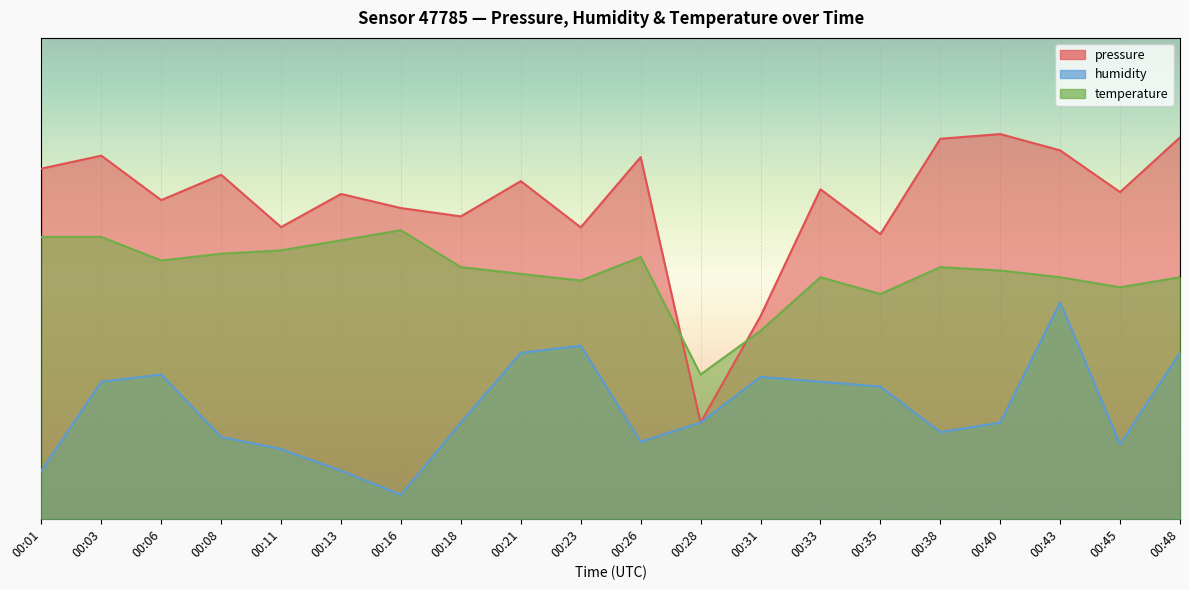

Reading left to right, what are all the values shown in this chart?

pressure: 00:01=72.8	00:03=75.5	00:06=66.3	00:08=71.5	00:11=60.7	00:13=67.6	00:16=64.6	00:18=62.9	00:21=70.2	00:23=60.6	00:26=75.2	00:28=20.0	00:31=42.1	00:33=68.5	00:35=59.2	00:38=79.0	00:40=80.0	00:43=76.6	00:45=67.9	00:48=79.3
humidity: 00:01=10.0	00:03=28.5	00:06=30.0	00:08=17.0	00:11=14.5	00:13=10.0	00:16=5.0	00:18=20.0	00:21=34.5	00:23=36.0	00:26=16.0	00:28=20.0	00:31=29.5	00:33=28.5	00:35=27.5	00:38=18.0	00:40=20.0	00:43=45.0	00:45=15.5	00:48=34.5
temperature: 00:01=58.6	00:03=58.6	00:06=53.7	00:08=55.1	00:11=55.8	00:13=57.9	00:16=60.0	00:18=52.3	00:21=50.9	00:23=49.5	00:26=54.4	00:28=30.0	00:31=39.1	00:33=50.2	00:35=46.7	00:38=52.3	00:40=51.6	00:43=50.2	00:45=48.1	00:48=50.2